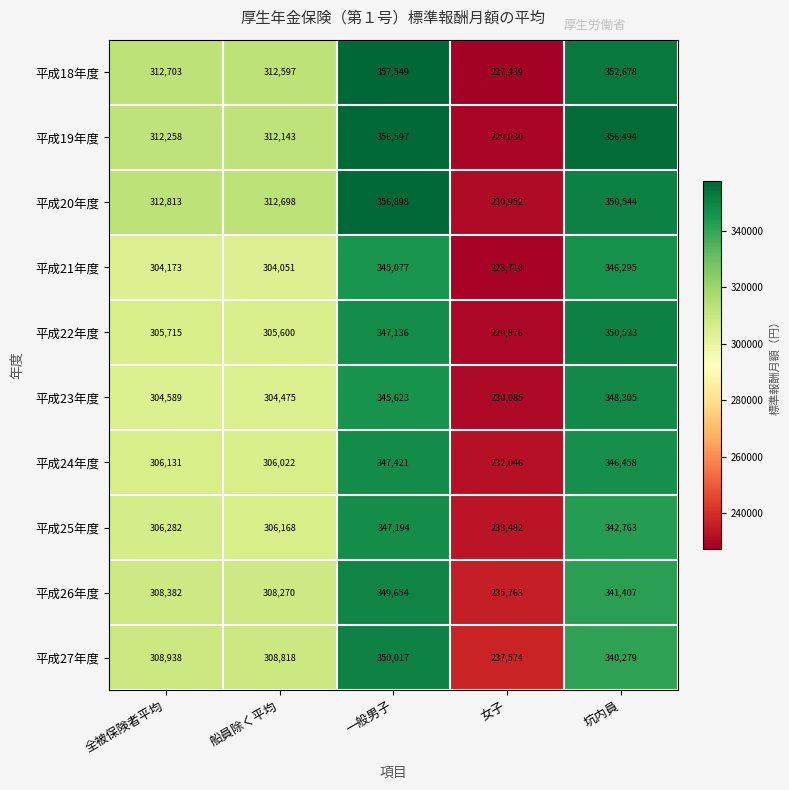

Is it true that 平成27年度 equals 236593 at 坑内員?

False